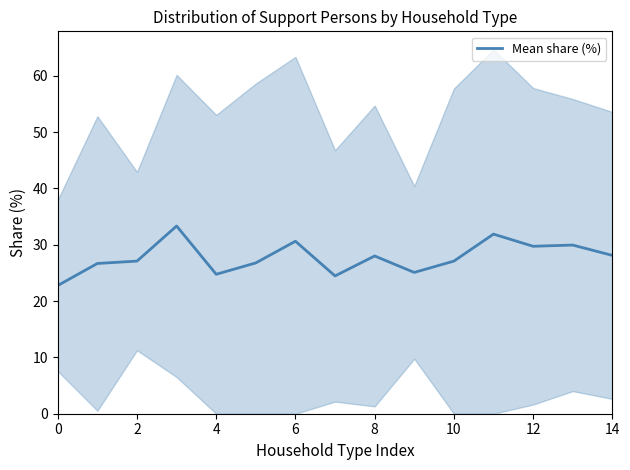

What is the value of the 3rd point from the left?

27.1